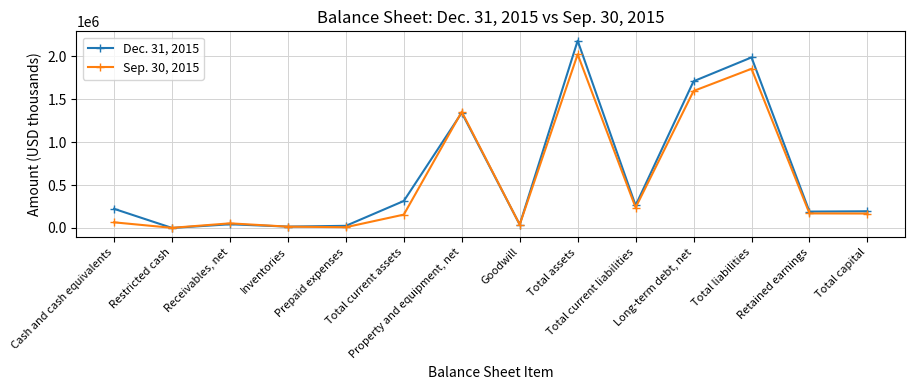

Which series has the widest spread of values?

Dec. 31, 2015